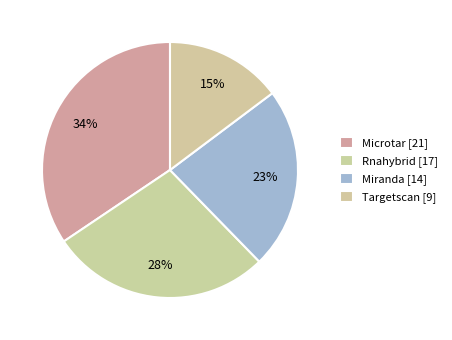

Is it true that Targetscan is 26% of the pie?

False